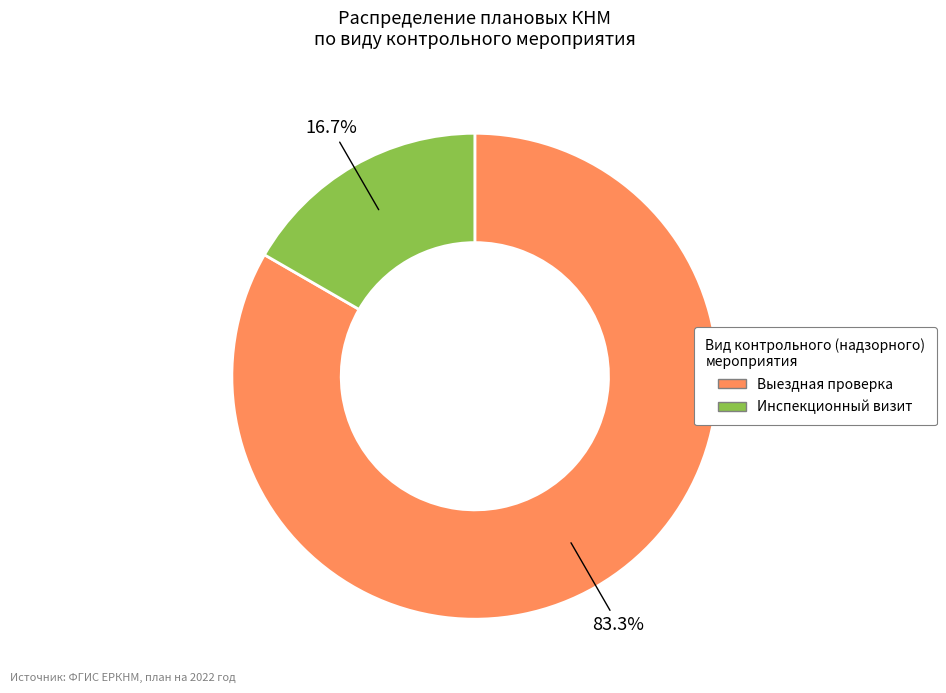

To the nearest percent, what is the difference between the Инспекционный визит and Выездная проверка slice percentages?

67%